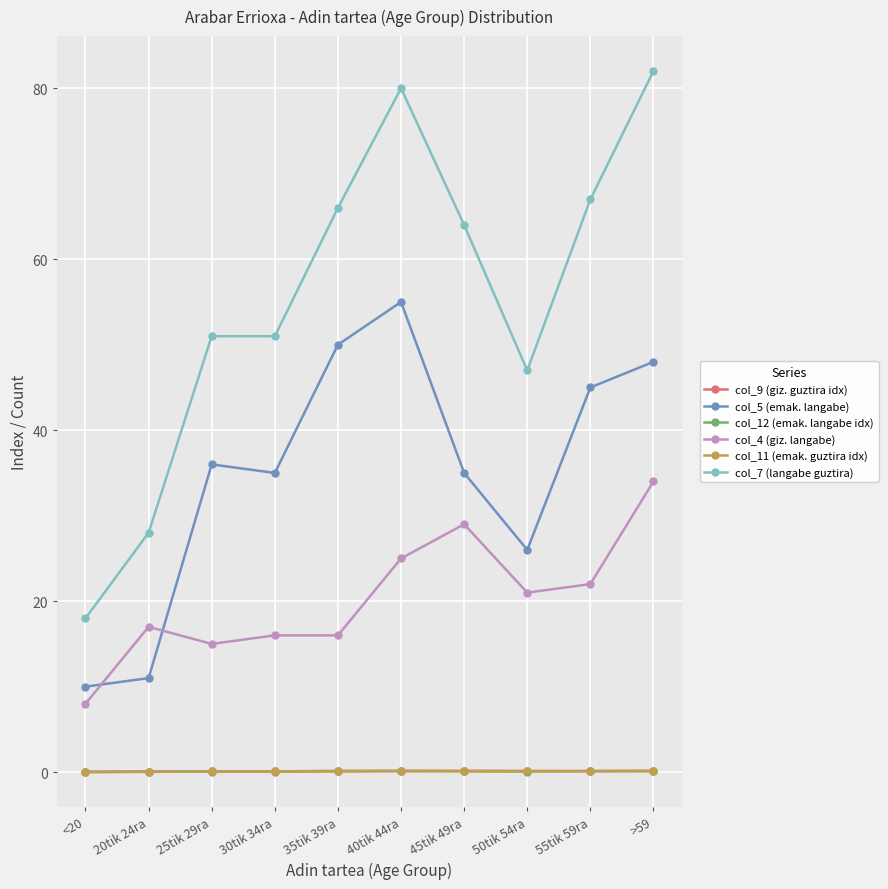

Which series has the largest range (max minus min)?

col_7 (langabe guztira)